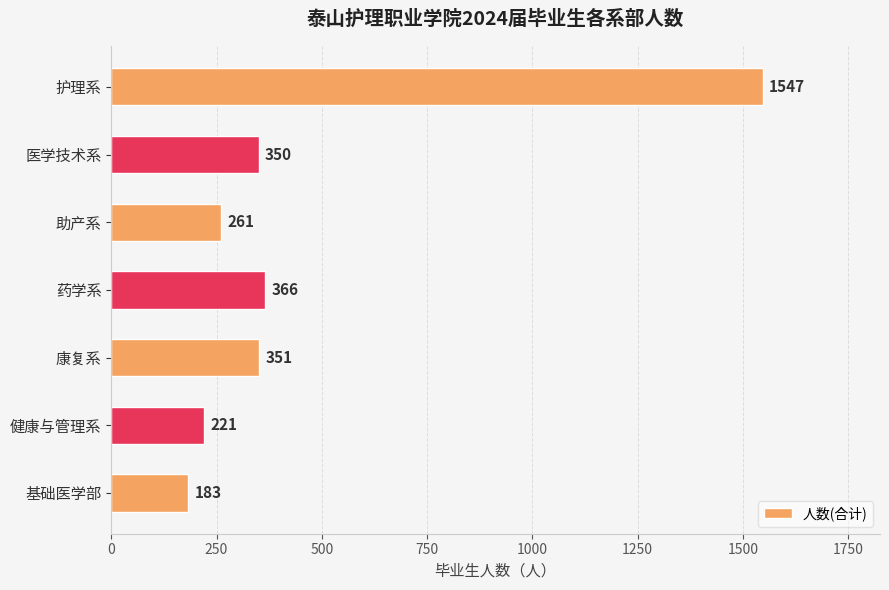

Reading bottom to top, list all the values displayed in this chart.

183	221	351	366	261	350	1547